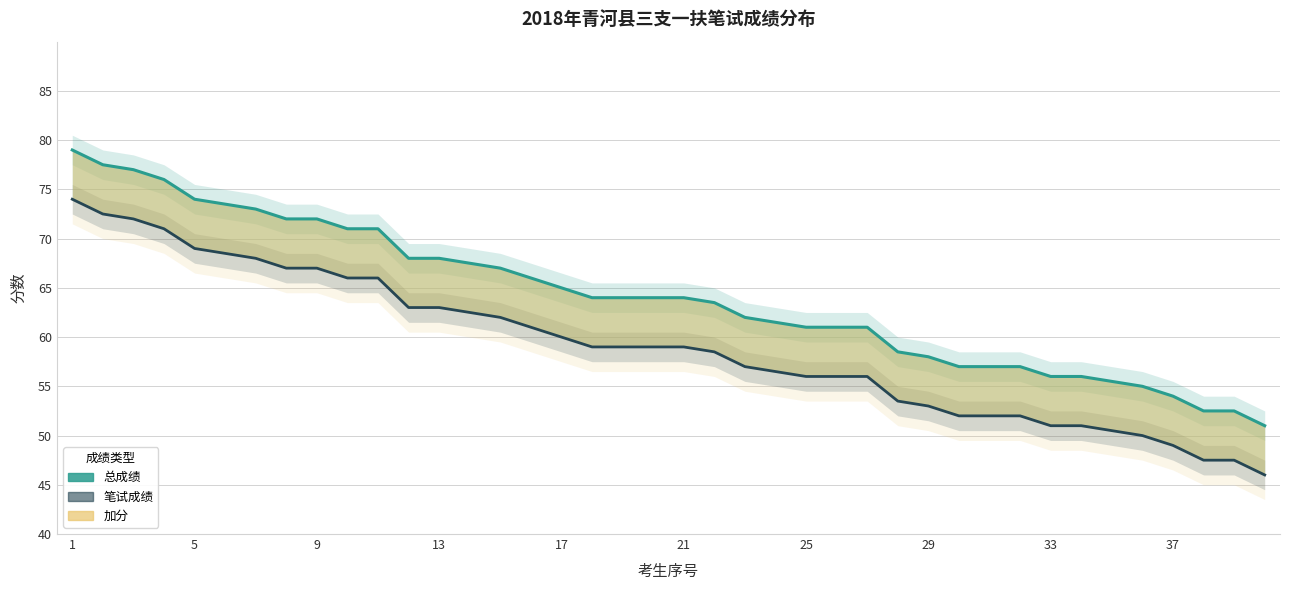

True or false: 笔试成绩线 and 总成绩线 cross at least once.

False